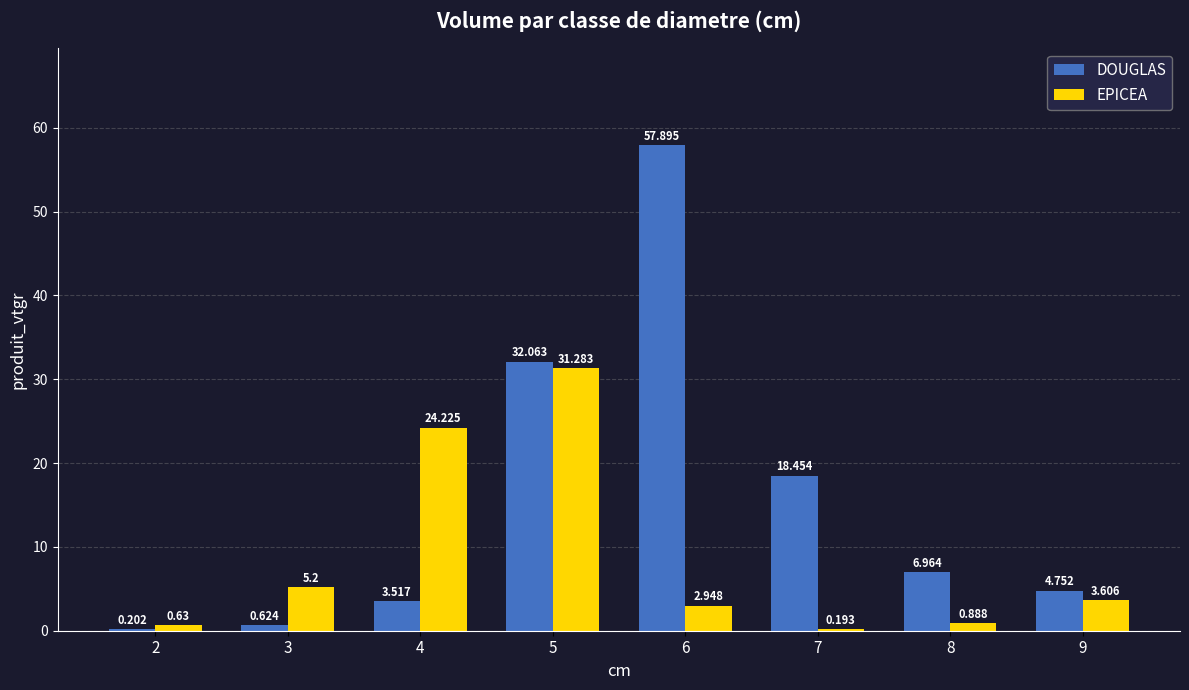

What is the maximum value for EPICEA?

31.3